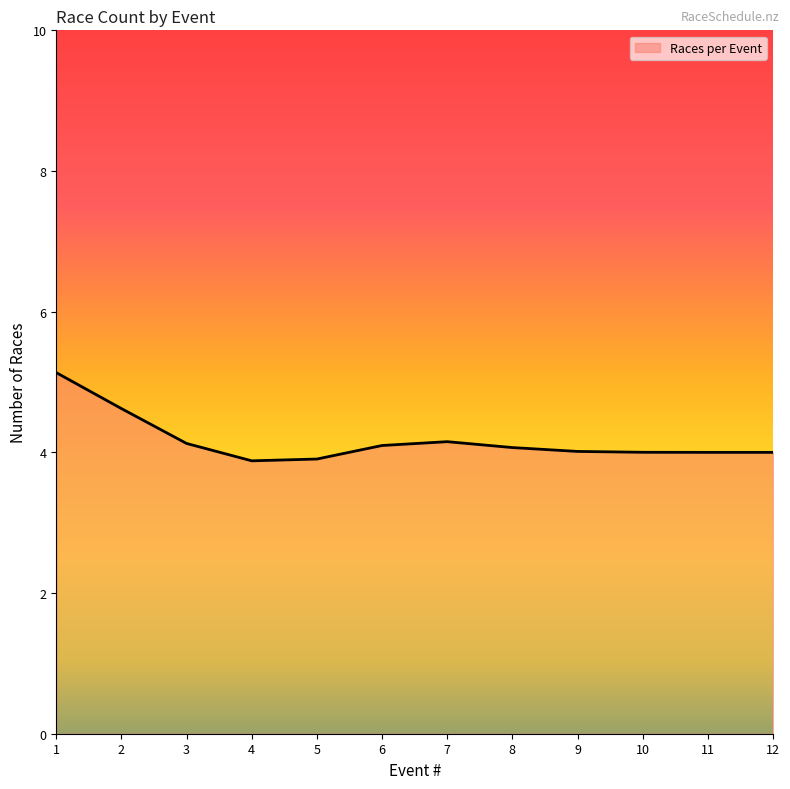

Approximately how many times larger is the value at 10 compared to 1?

0.8